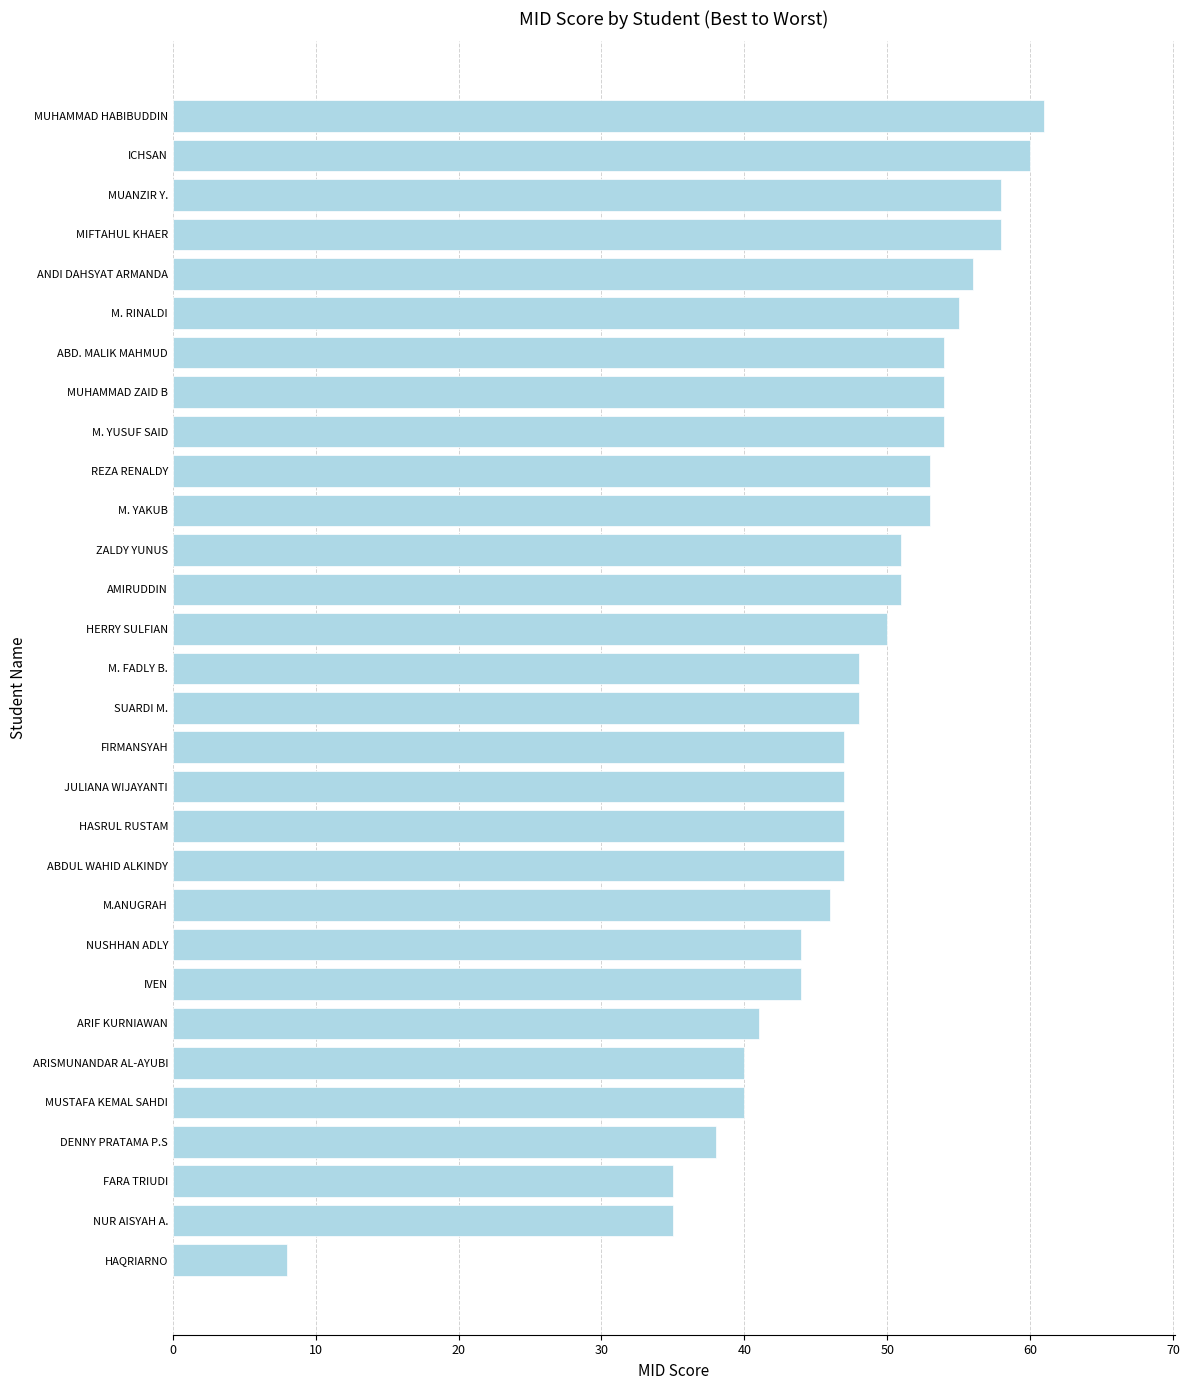

What is the sum of all values?

1423